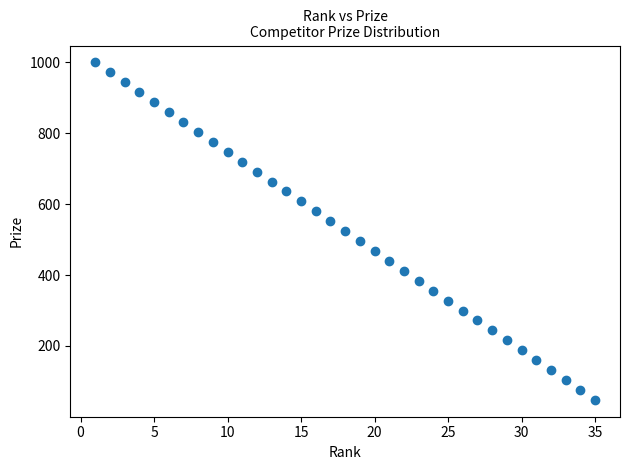

What is the range of Y values (max minus min)?

952